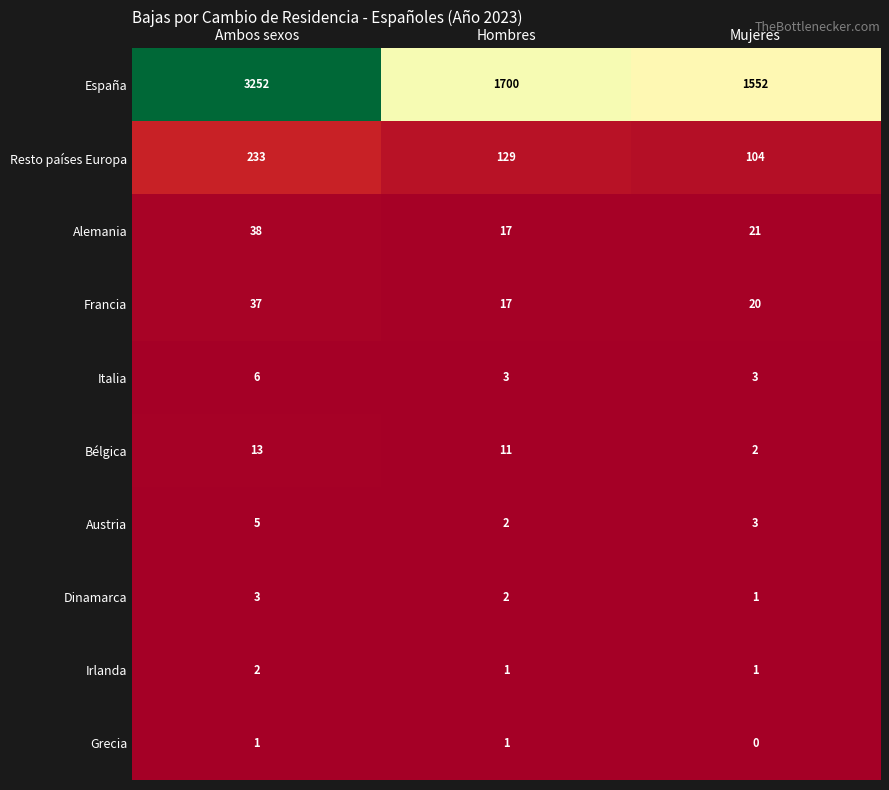

How many data points does each series have?

3